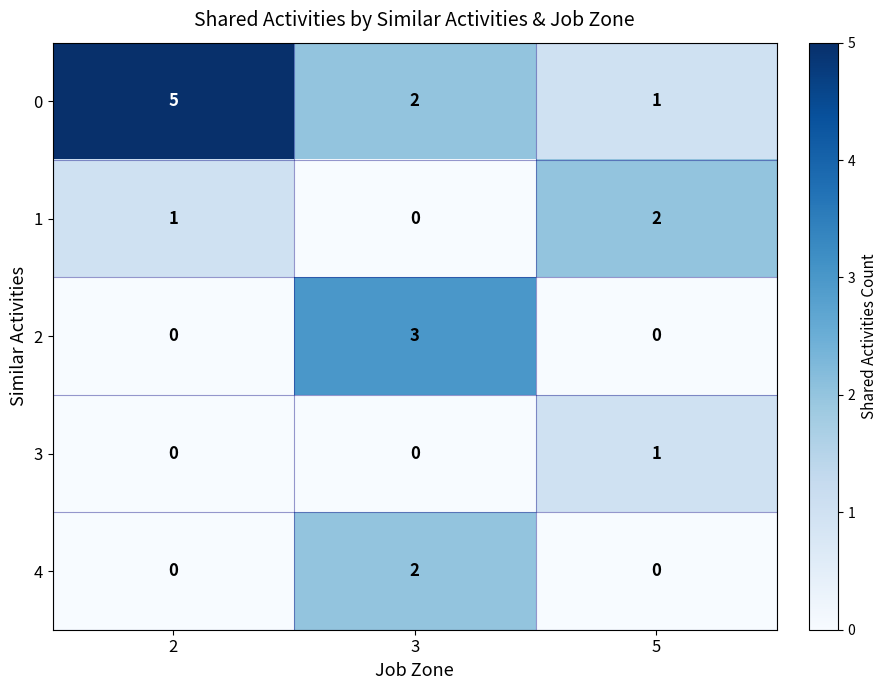

Is it true that 4 equals 1 at 2?

False